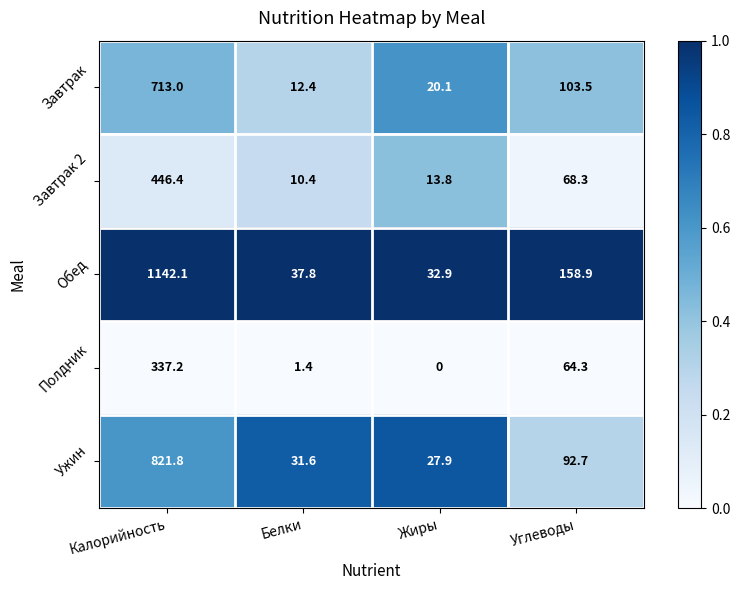

What is the sum of the Завтрак 2 values at Жиры and Углеводы?

82.1